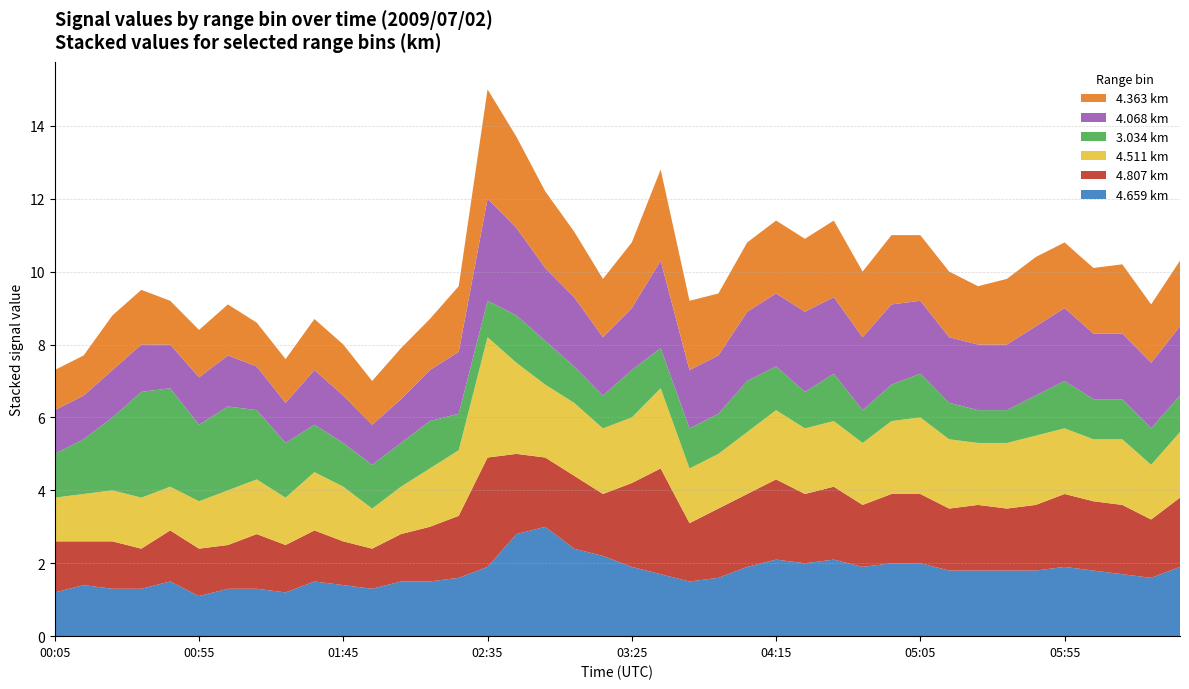

Reading left to right, extract all data points from this chart.

4.659: 1.2	1.4	1.3	1.3	1.5	1.1	1.3	1.3	1.2	1.5	1.4	1.3	1.5	1.5	1.6	1.9	2.8	3.0	2.4	2.2	1.9	1.7	1.5	1.6	1.9	2.1	2.0	2.1	1.9	2.0	2.0	1.8	1.8	1.8	1.8	1.9	1.8	1.7	1.6	1.9
4.807: 1.4	1.2	1.3	1.1	1.4	1.3	1.2	1.5	1.3	1.4	1.2	1.1	1.3	1.5	1.7	3.0	2.2	1.9	2.0	1.7	2.3	2.9	1.6	1.9	2.0	2.2	1.9	2.0	1.7	1.9	1.9	1.7	1.8	1.7	1.8	2.0	1.9	1.9	1.6	1.9
4.511: 1.2	1.3	1.4	1.4	1.2	1.3	1.5	1.5	1.3	1.6	1.5	1.1	1.3	1.6	1.8	3.3	2.5	2.0	2.0	1.8	1.8	2.2	1.5	1.5	1.7	1.9	1.8	1.8	1.7	2.0	2.1	1.9	1.7	1.8	1.9	1.8	1.7	1.8	1.5	1.8
3.034: 1.2	1.5	2.0	2.9	2.7	2.1	2.3	1.9	1.5	1.3	1.2	1.2	1.2	1.3	1.0	1.0	1.3	1.2	1.0	0.9	1.3	1.1	1.1	1.1	1.4	1.2	1.0	1.3	0.9	1.0	1.2	1.0	0.9	0.9	1.1	1.3	1.1	1.1	1.0	1.0
4.068: 1.2	1.2	1.3	1.3	1.2	1.3	1.4	1.2	1.1	1.5	1.3	1.1	1.2	1.4	1.7	2.8	2.4	2.0	1.9	1.6	1.7	2.4	1.6	1.6	1.9	2.0	2.2	2.1	2.0	2.2	2.0	1.8	1.8	1.8	1.9	2.0	1.8	1.8	1.8	1.9
4.363: 1.1	1.1	1.5	1.5	1.2	1.3	1.4	1.2	1.2	1.4	1.4	1.2	1.4	1.4	1.8	3.0	2.5	2.1	1.8	1.6	1.8	2.5	1.9	1.7	1.9	2.0	2.0	2.1	1.8	1.9	1.8	1.8	1.6	1.8	1.9	1.8	1.8	1.9	1.6	1.8